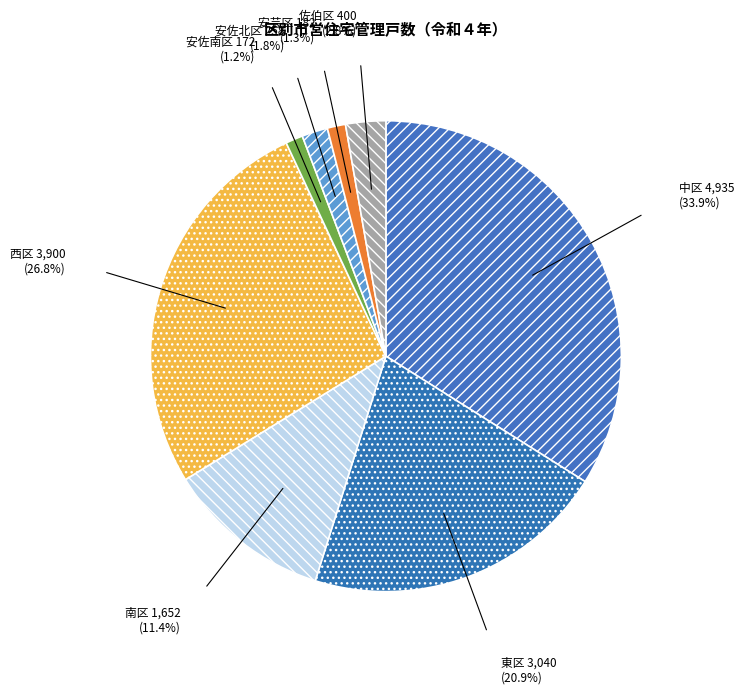

What is the smallest slice in the pie chart?

安佐南区